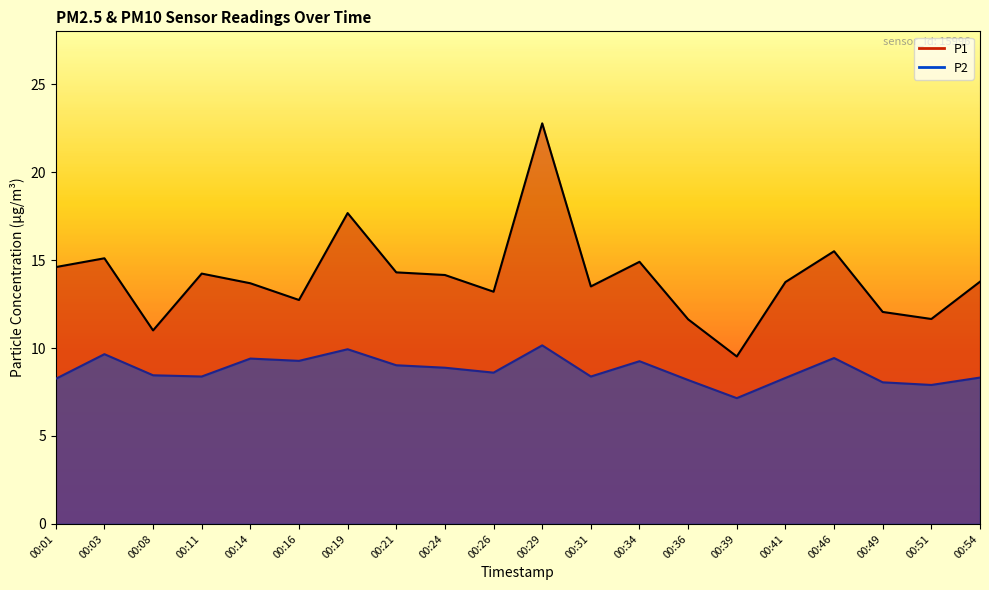

What are all the series names shown in the legend?

P1 line, P2 line